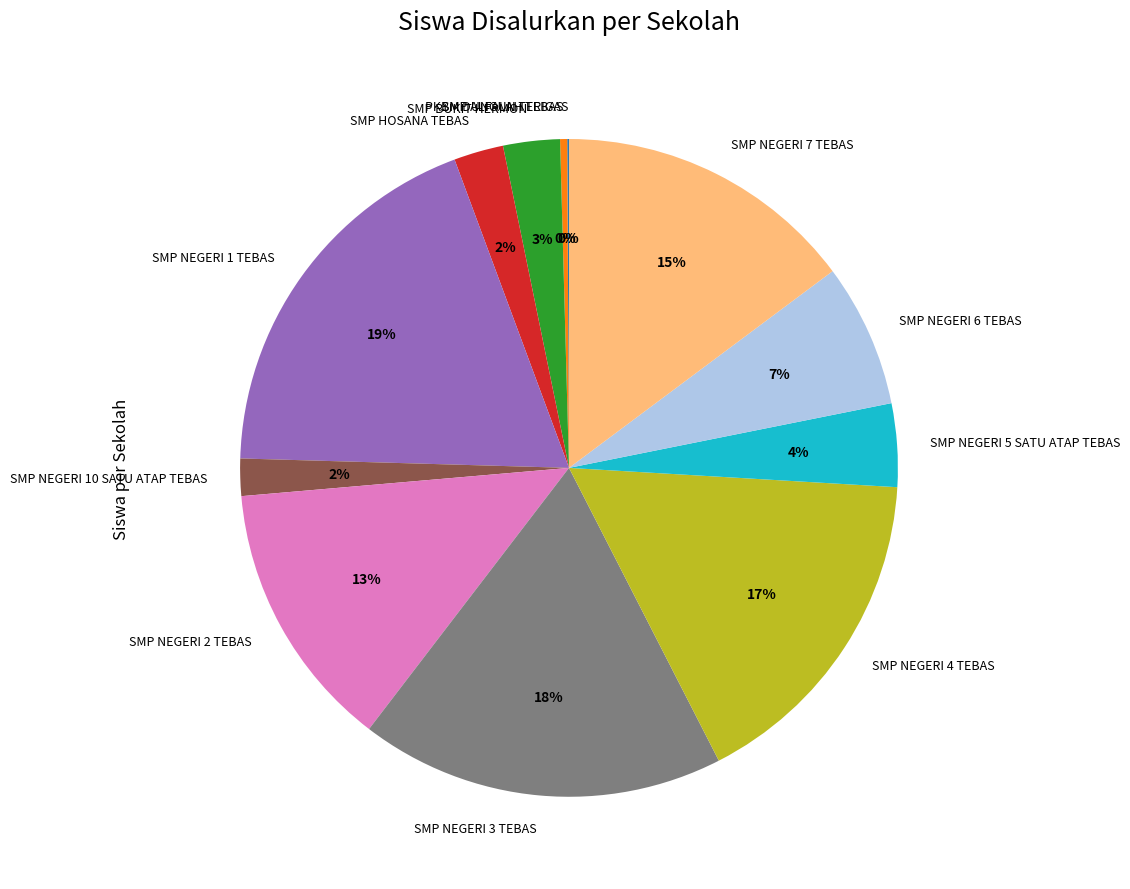

To the nearest percent, what is the difference between the largest and smallest slice percentages?

19%